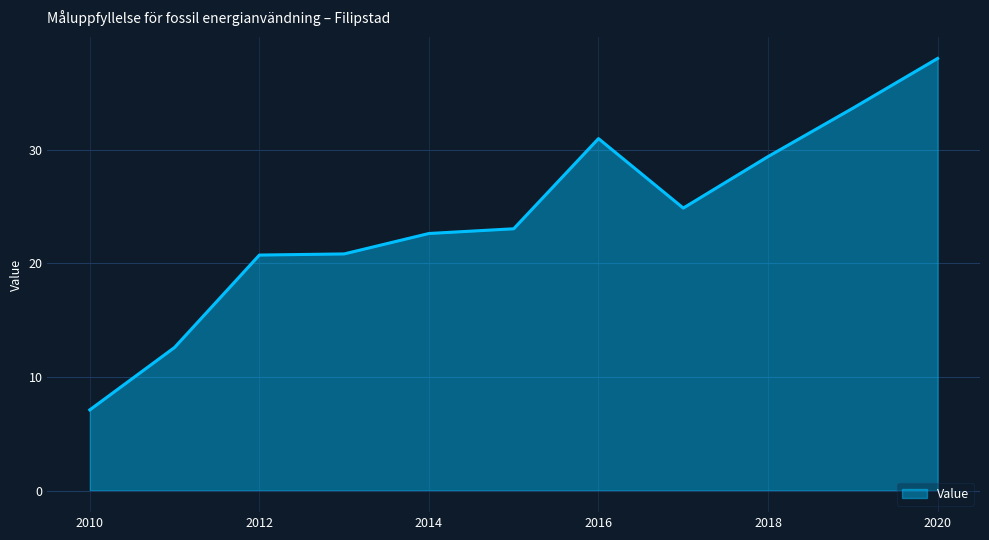

What is the maximum value shown in the chart?

38.0